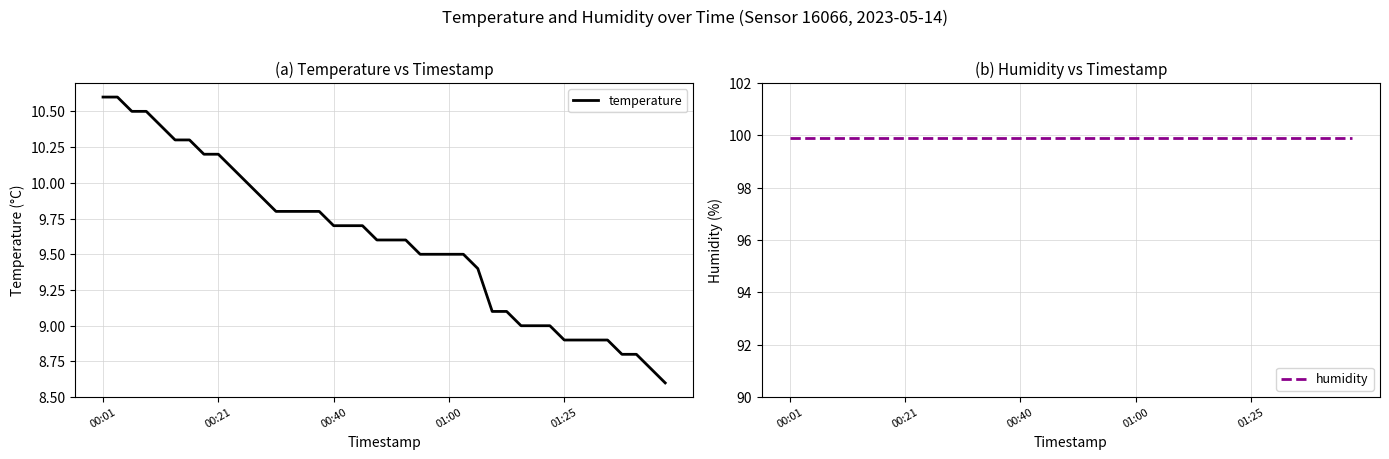

Reading left to right, what are all the values shown in this chart?

temperature: 10.6	10.6	10.5	10.5	10.4	10.3	10.3	10.2	10.2	10.1	10.0	9.9	9.8	9.8	9.8	9.8	9.7	9.7	9.7	9.6	9.6	9.6	9.5	9.5	9.5	9.5	9.4	9.1	9.1	9.0	9.0	9.0	8.9	8.9	8.9	8.9	8.8	8.8	8.7	8.6
humidity: 99.9	99.9	99.9	99.9	99.9	99.9	99.9	99.9	99.9	99.9	99.9	99.9	99.9	99.9	99.9	99.9	99.9	99.9	99.9	99.9	99.9	99.9	99.9	99.9	99.9	99.9	99.9	99.9	99.9	99.9	99.9	99.9	99.9	99.9	99.9	99.9	99.9	99.9	99.9	99.9